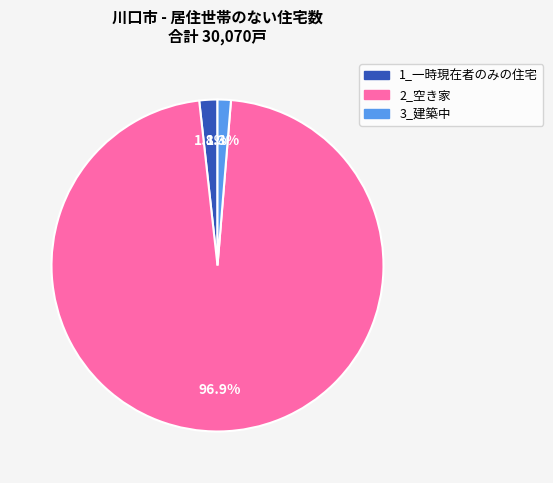

Does any single category account for the majority?

Yes